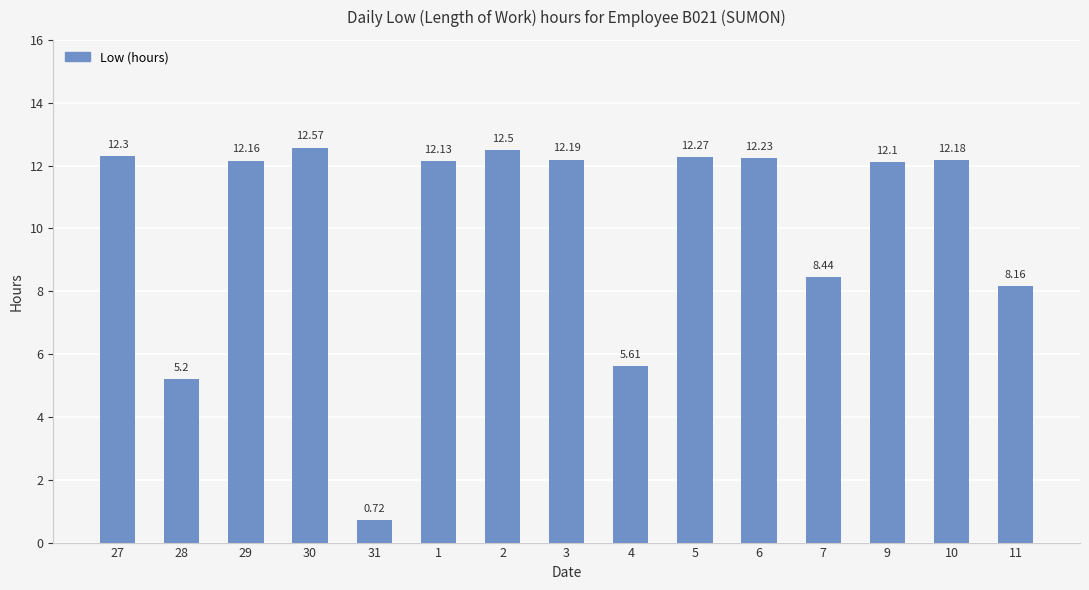

Rank the categories by value from lowest to highest.

31, 28, 4, 11, 7, 9, 1, 29, 10, 3, 6, 5, 27, 2, 30